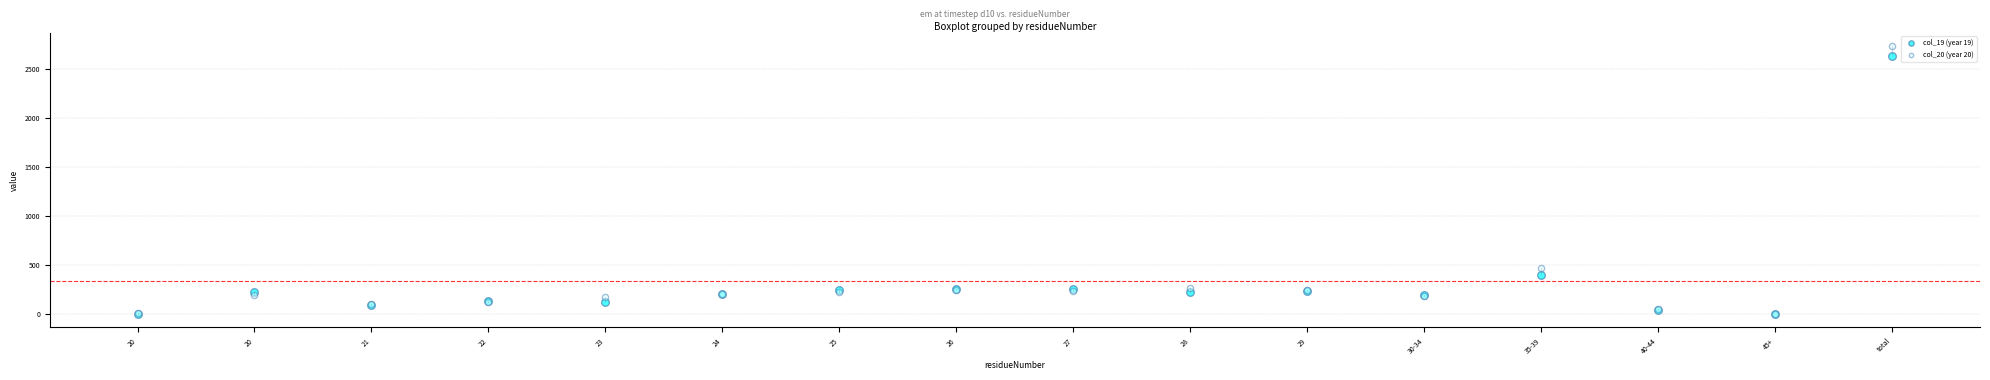

Across all series, what Y value is closest to 1368?

469